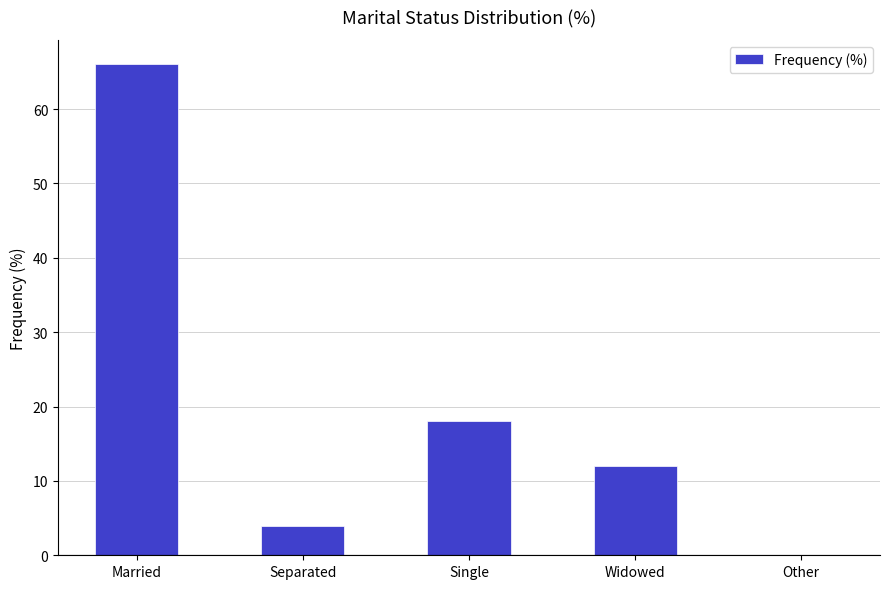

What is the difference between the values at Separated and Widowed?

8